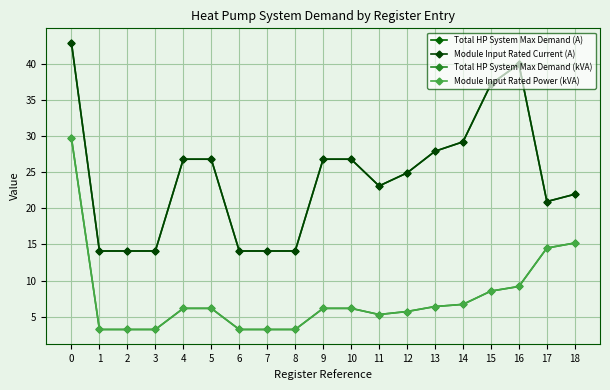

What is the value of the Total HP System Max Demand (kVA) point at the 14th from the left?

6.4